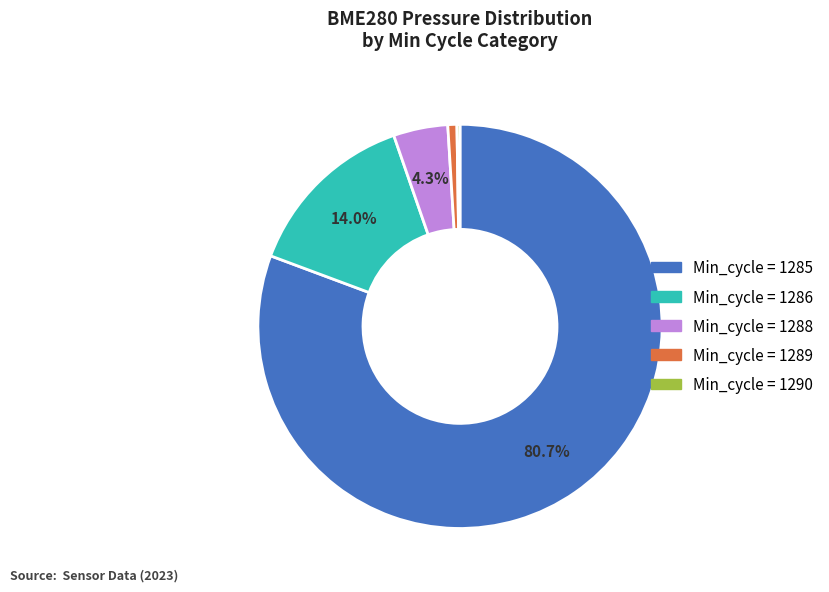

Does any single category account for the majority?

Yes